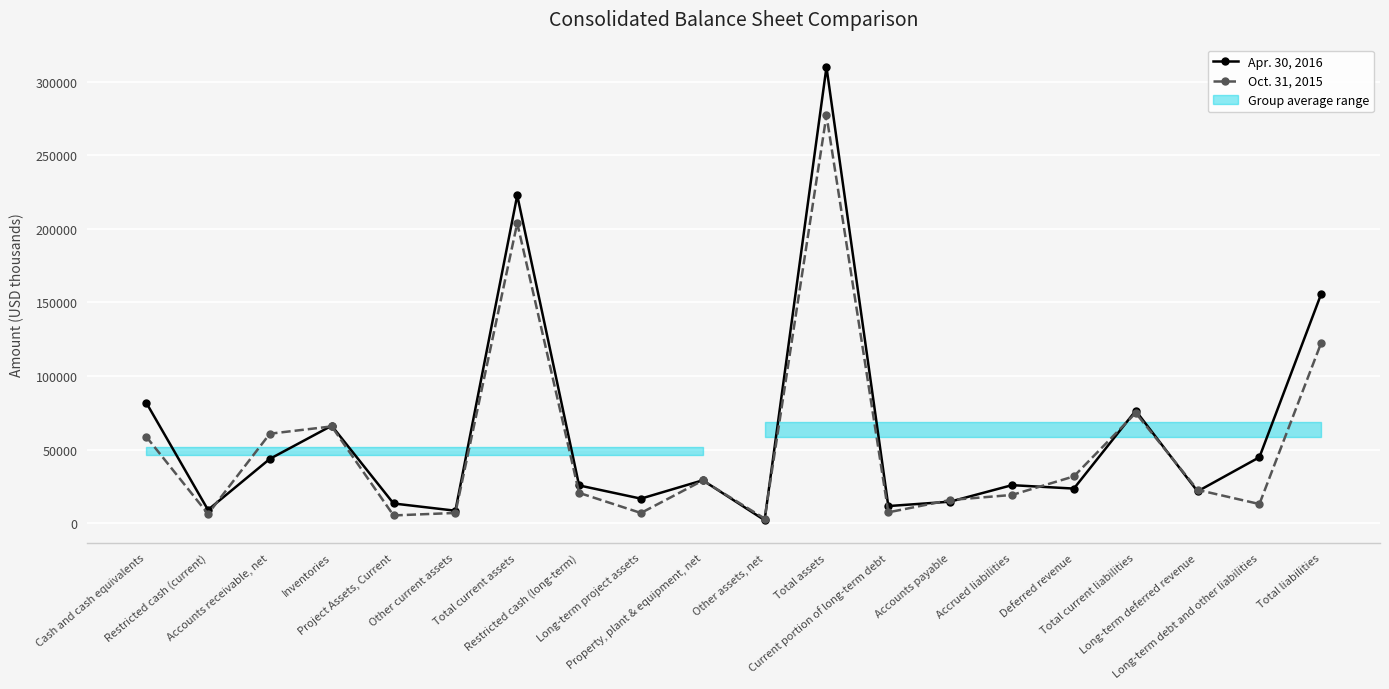

Between Total assets and Current portion of long-term debt, which series saw the biggest shift?

Apr. 30, 2016